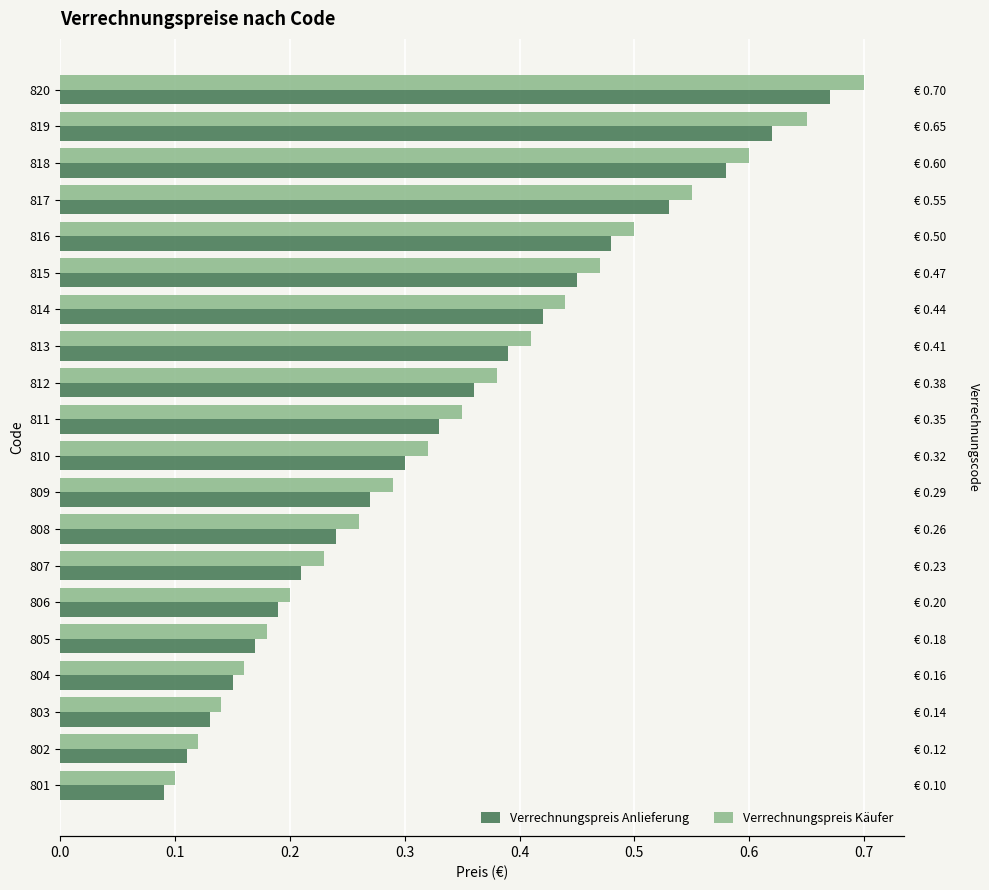

Is the value of Verrechnungspreis Anlieferung at 806 greater than the value of Verrechnungspreis Käufer at 817?

No